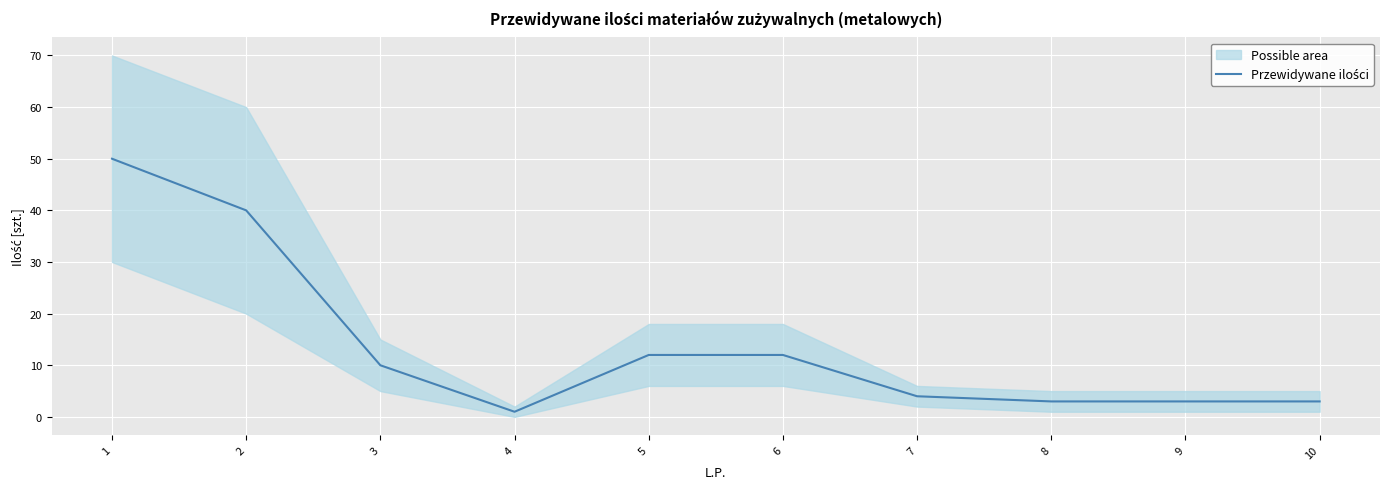

What is the difference between the values at 4 and 7?

3